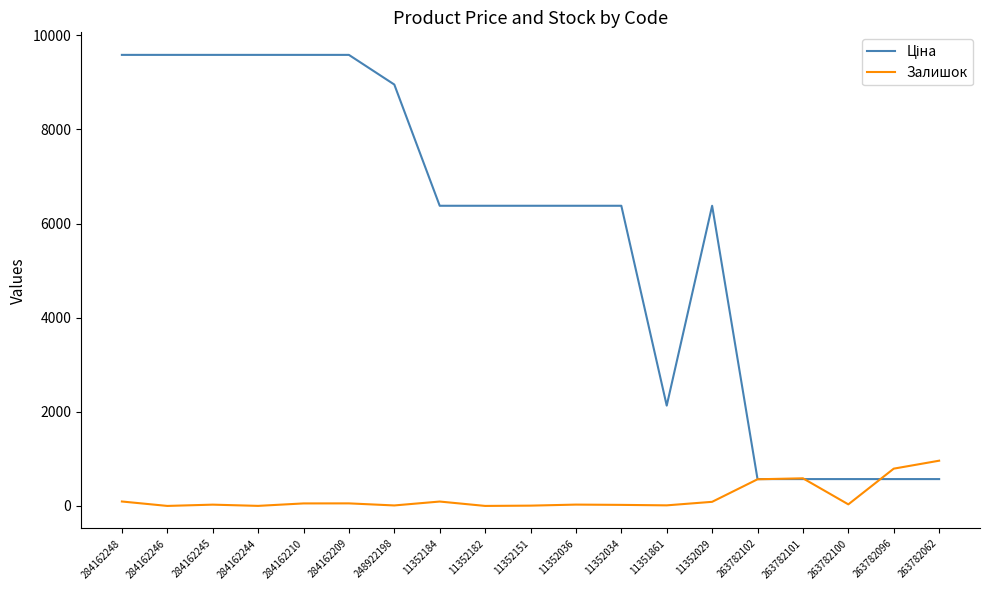

The Залишок series shows 33.0 at 263782100. True or false?

True